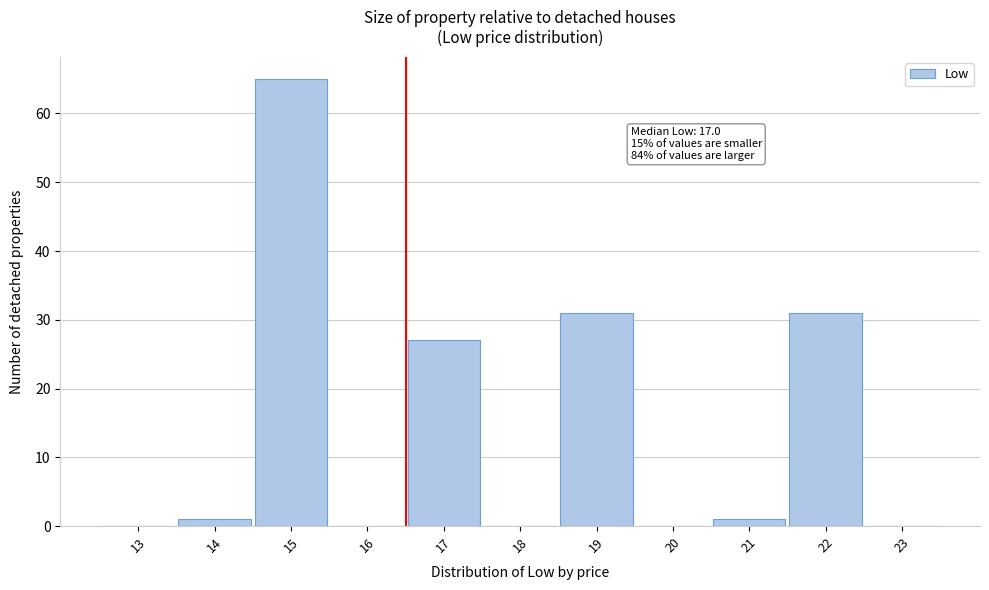

Reading right to left, extract all data points from this chart.

23=0	22=31	21=1	20=0	19=31	18=0	17=27	16=0	15=65	14=1	13=0